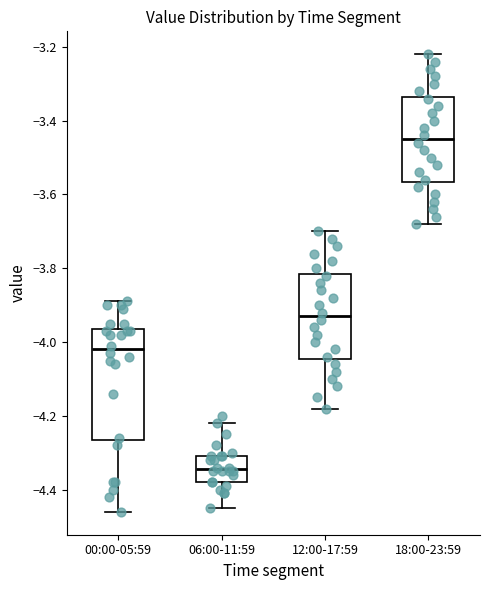

Reading left to right, read every box against the y-axis: the position of its median line, the range the box covers, and the ends of its whiskers. The values are not printed on the chart, so give them approximately, as read against the axis.

00:00-05:59: median -4.02, box -4.26 to -3.96, whiskers -4.46 to -3.88
06:00-11:59: median -4.34, box -4.38 to -4.30, whiskers -4.44 to -4.22
12:00-17:59: median -3.92, box -4.04 to -3.82, whiskers -4.18 to -3.70
18:00-23:59: median -3.44, box -3.56 to -3.34, whiskers -3.68 to -3.22